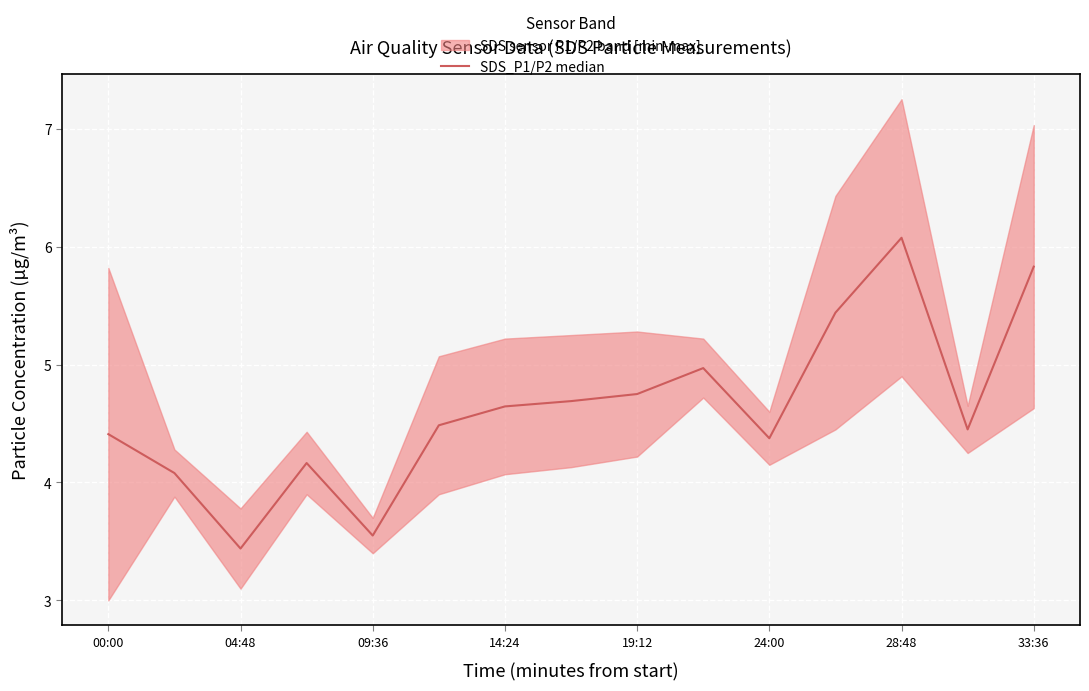

What is the label of the 2nd point from the left?

04:48